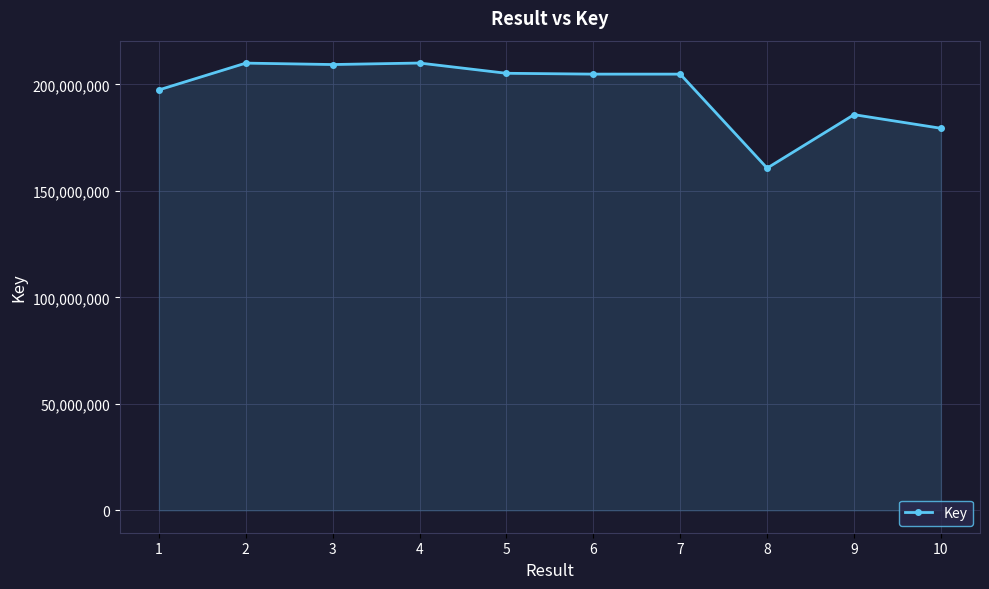

What is the difference between the second highest and minimum values?

49293496